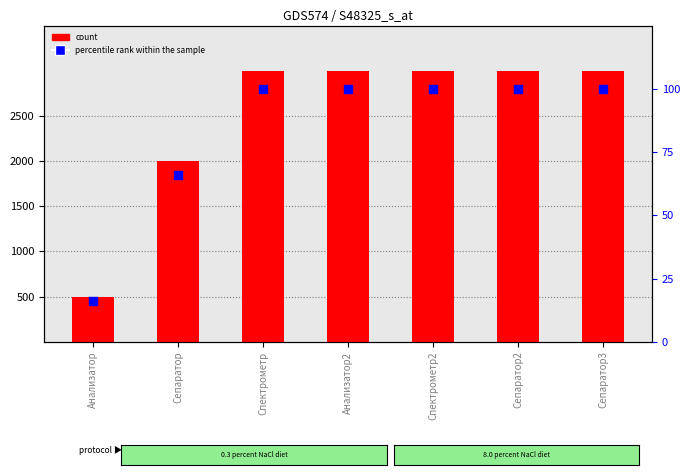

Which series contains the lowest Y value?

percentile rank within the sample